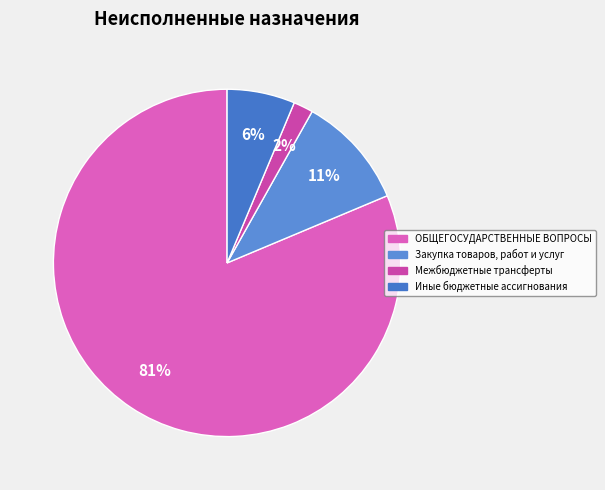

How many slices are in this pie chart?

4